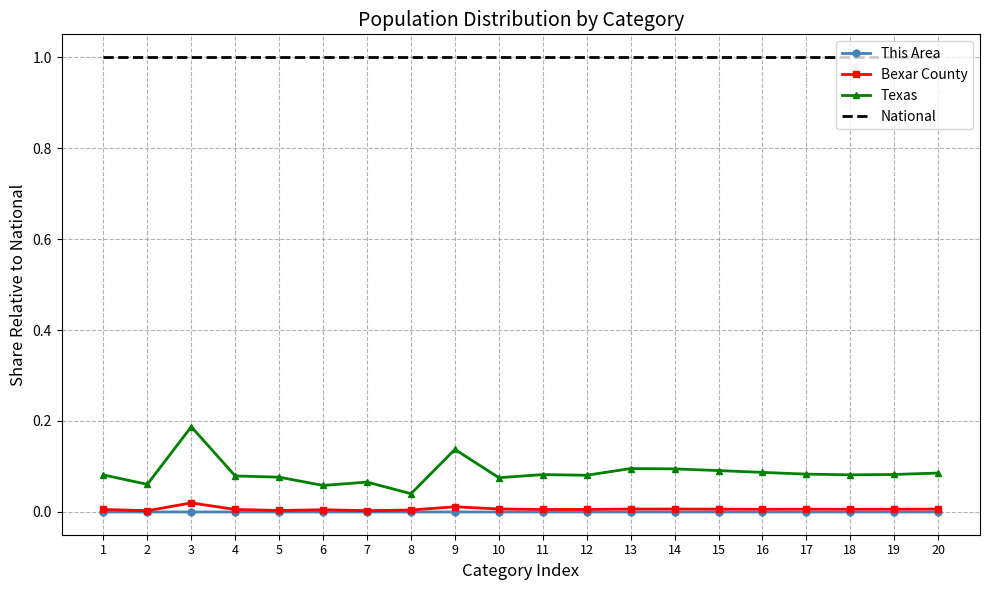

Which category has the lowest value in the Texas series?

8